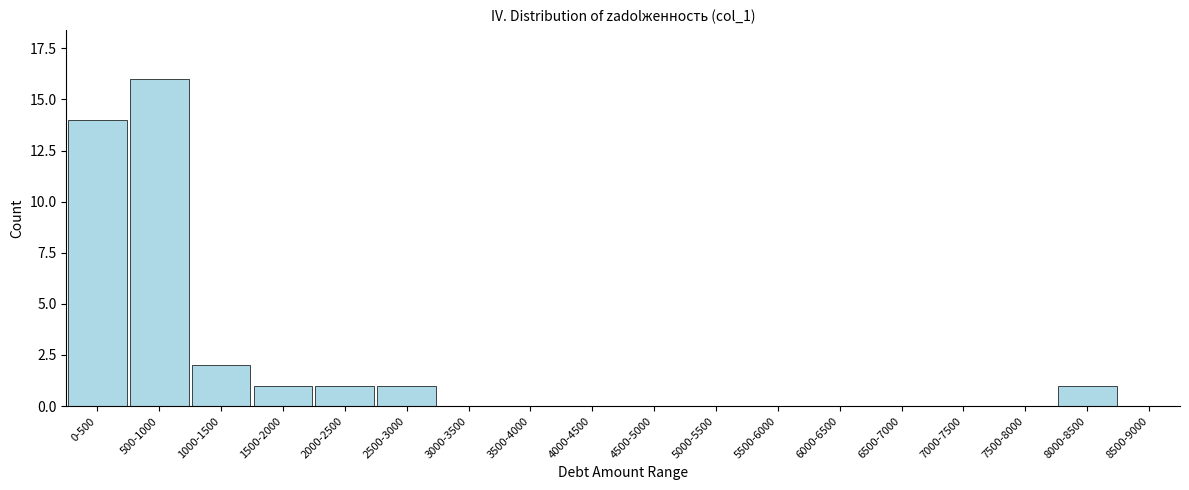

Reading right to left, list all the values displayed in this chart.

8500-9000=0	8000-8500=1	7500-8000=0	7000-7500=0	6500-7000=0	6000-6500=0	5500-6000=0	5000-5500=0	4500-5000=0	4000-4500=0	3500-4000=0	3000-3500=0	2500-3000=1	2000-2500=1	1500-2000=1	1000-1500=2	500-1000=16	0-500=14